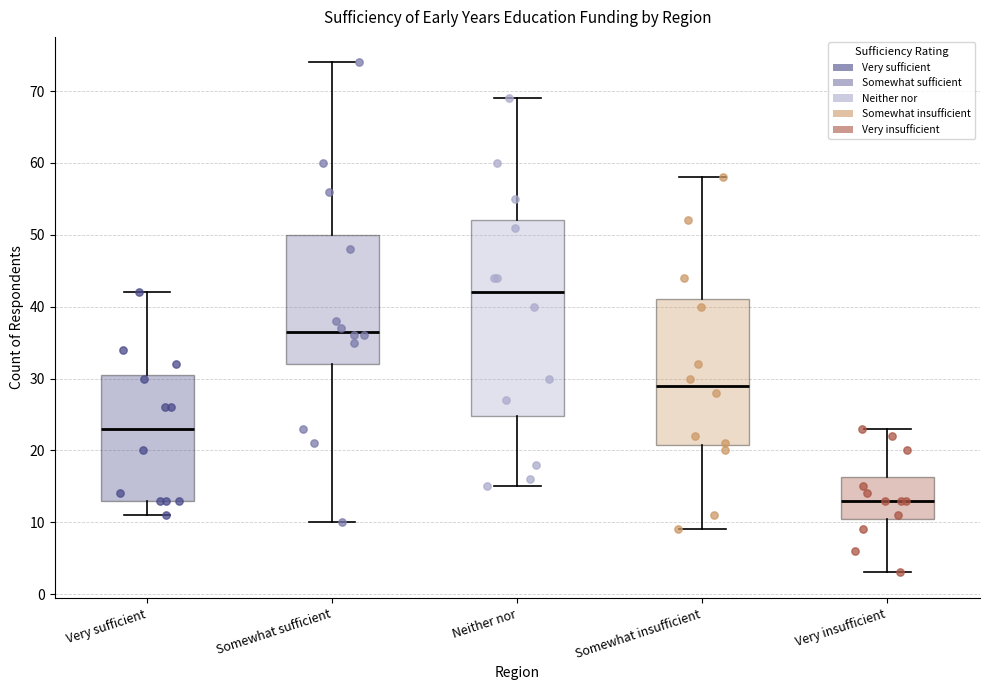

Which box is the tallest, from its lower edge to its upper edge?

Neither nor